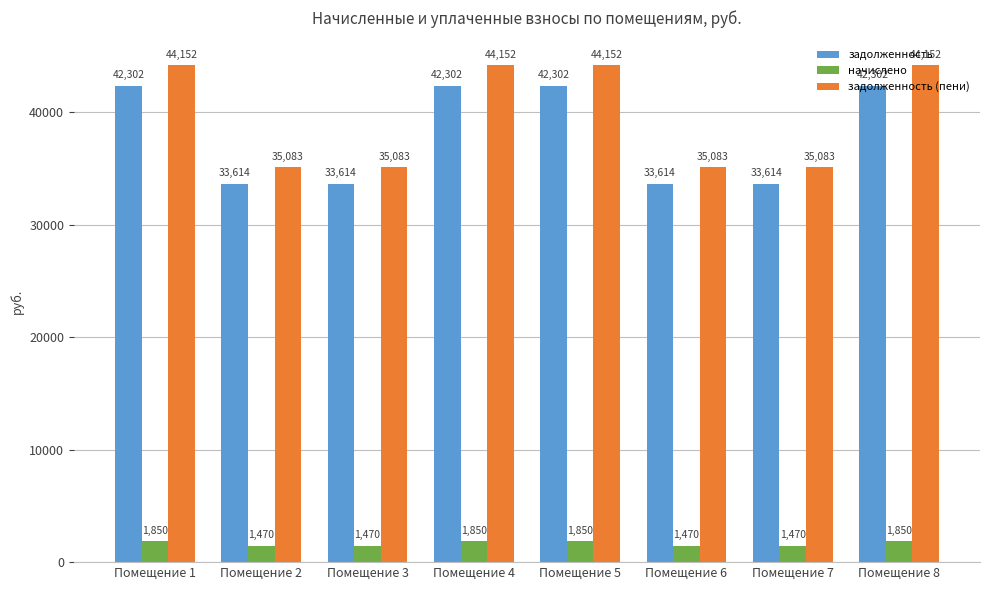

What is the smallest value displayed?

1469.8